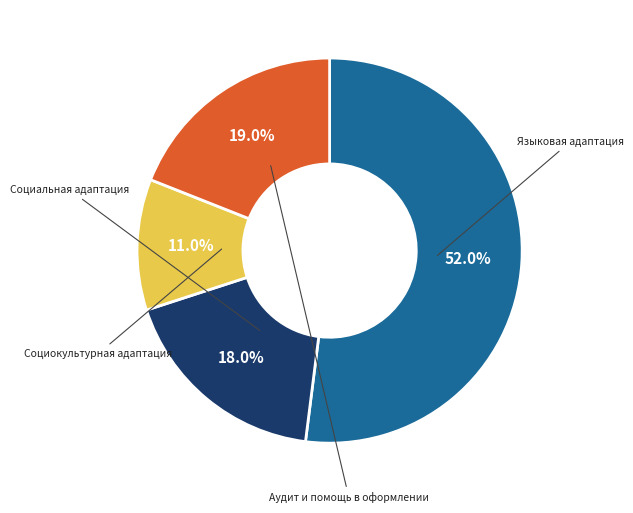

How many slices are in this pie chart?

4